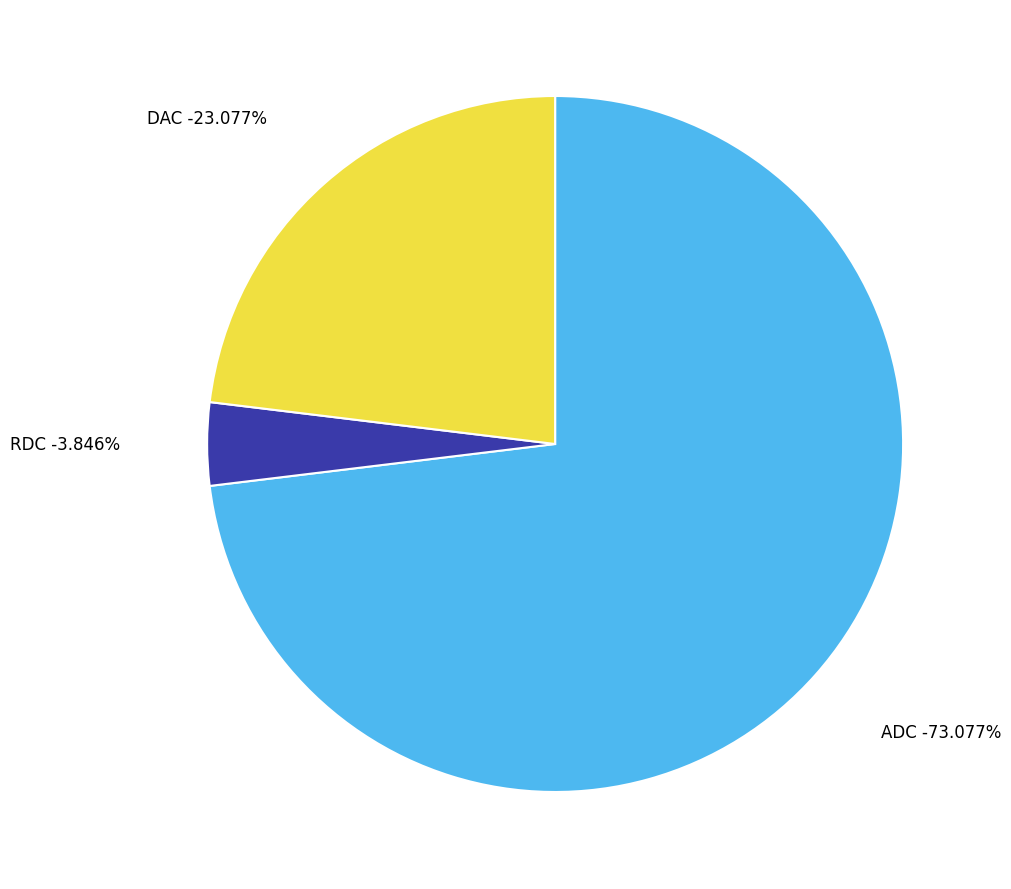

What is the change in value from RDC to DAC?

+5